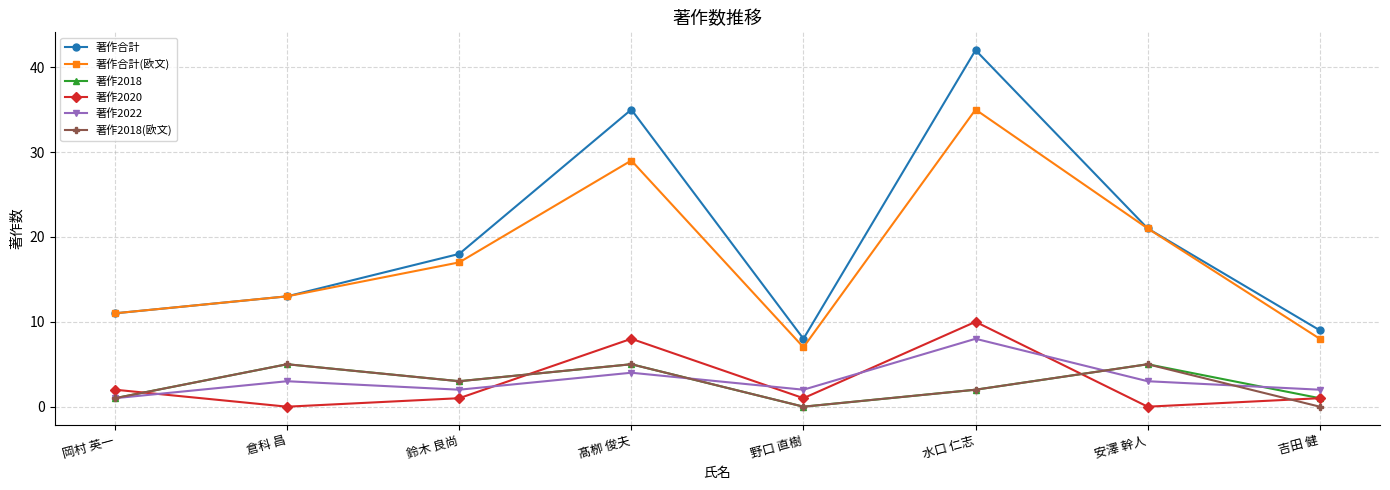

What is the total value across all series at 水口 仁志?

99